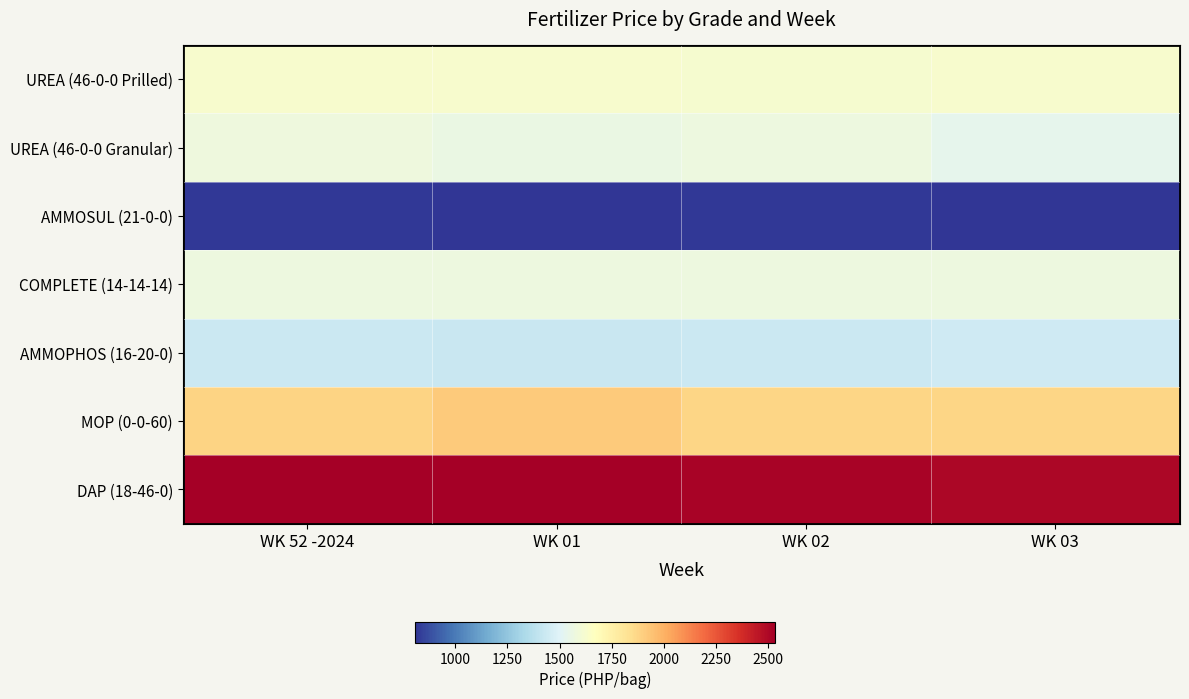

Reading left to right, transcribe all the data shown in this chart.

UREA (46-0-0 Prilled): WK 52 -2024=1623.5	WK 01=1625.9	WK 02=1620.0	WK 03=1625.5
UREA (46-0-0 Granular): WK 52 -2024=1576.1	WK 01=1556.3	WK 02=1570.1	WK 03=1530.2
AMMOSUL (21-0-0): WK 52 -2024=818.1	WK 01=813.6	WK 02=817.3	WK 03=807.8
COMPLETE (14-14-14): WK 52 -2024=1573.6	WK 01=1571.3	WK 02=1572.6	WK 03=1571.8
AMMOPHOS (16-20-0): WK 52 -2024=1432.4	WK 01=1425.3	WK 02=1428.0	WK 03=1445.4
MOP (0-0-60): WK 52 -2024=1885.2	WK 01=1918.9	WK 02=1874.7	WK 03=1872.4
DAP (18-46-0): WK 52 -2024=2532.1	WK 01=2531.2	WK 02=2517.9	WK 03=2502.3